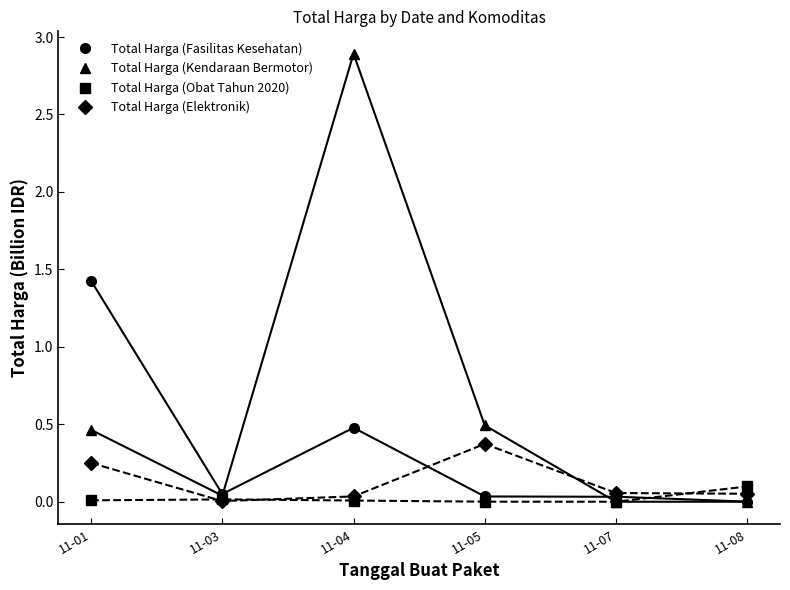

How many times do Total Harga (Fasilitas Kesehatan) and Total Harga (Kendaraan Bermotor) cross each other?

2